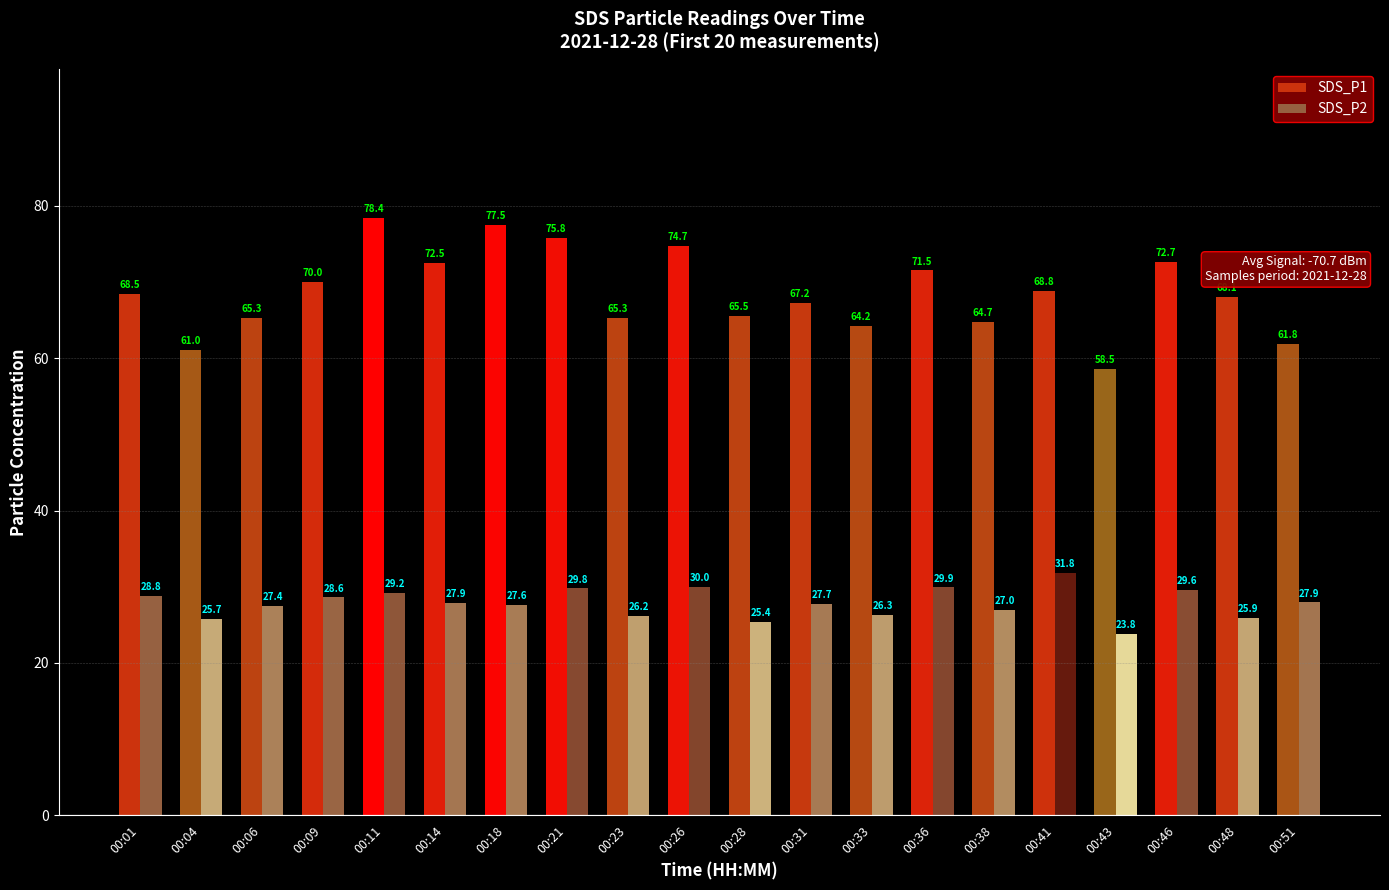

Is it true that SDS_P1 equals 35.4 at 00:21?

False